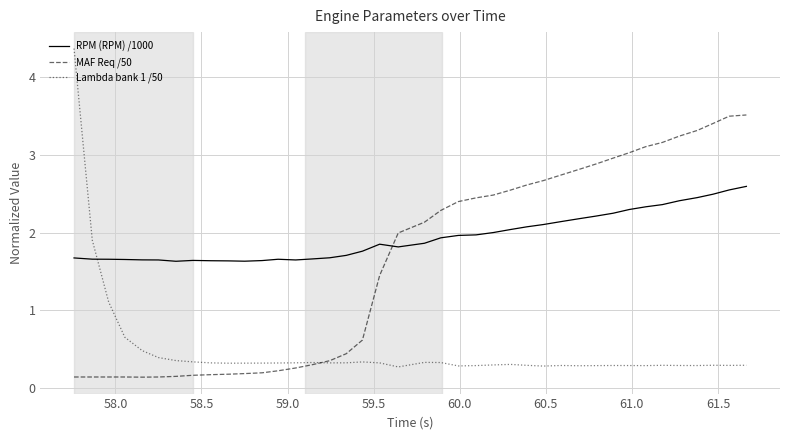

Which series has the widest spread of values?

Lambda bank 1 /50